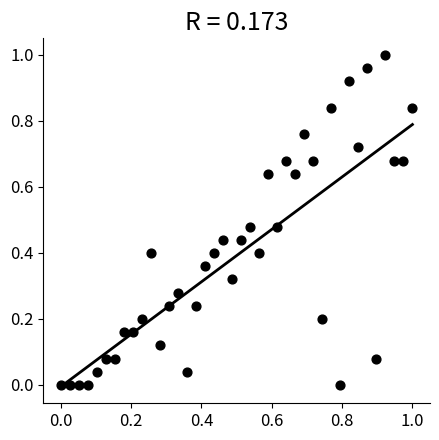

How many data points are displayed?

40